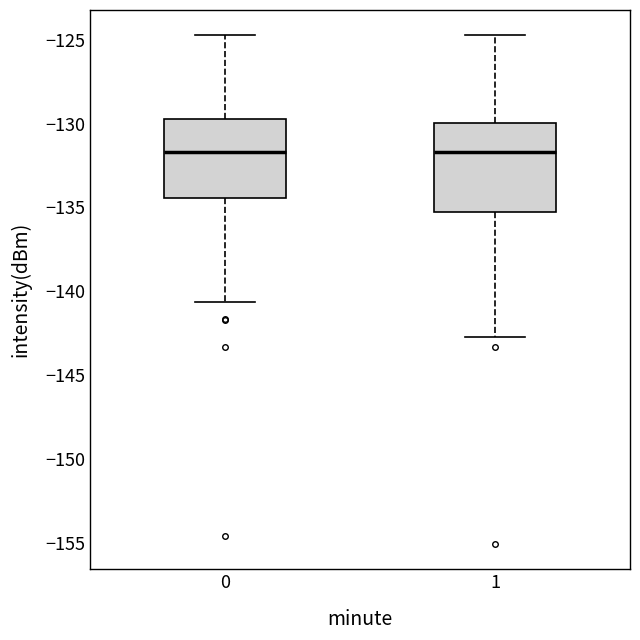

Reading left to right, transcribe this box plot: for each box, give where its median line is, the range the box spans, and where its two whiskers end, as read against the y-axis. The values are not printed on the chart, so give them approximately, as read against the axis.

0: median -131.5, box -134.5 to -130.0, whiskers -140.5 to -124.5
1: median -131.5, box -135.5 to -130.0, whiskers -142.5 to -124.5